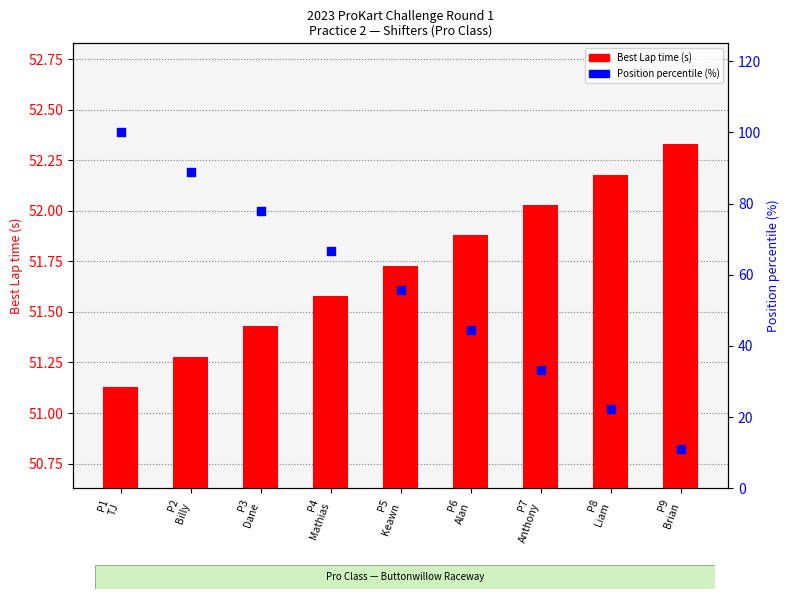

Which series contains the lowest Y value?

Position percentile